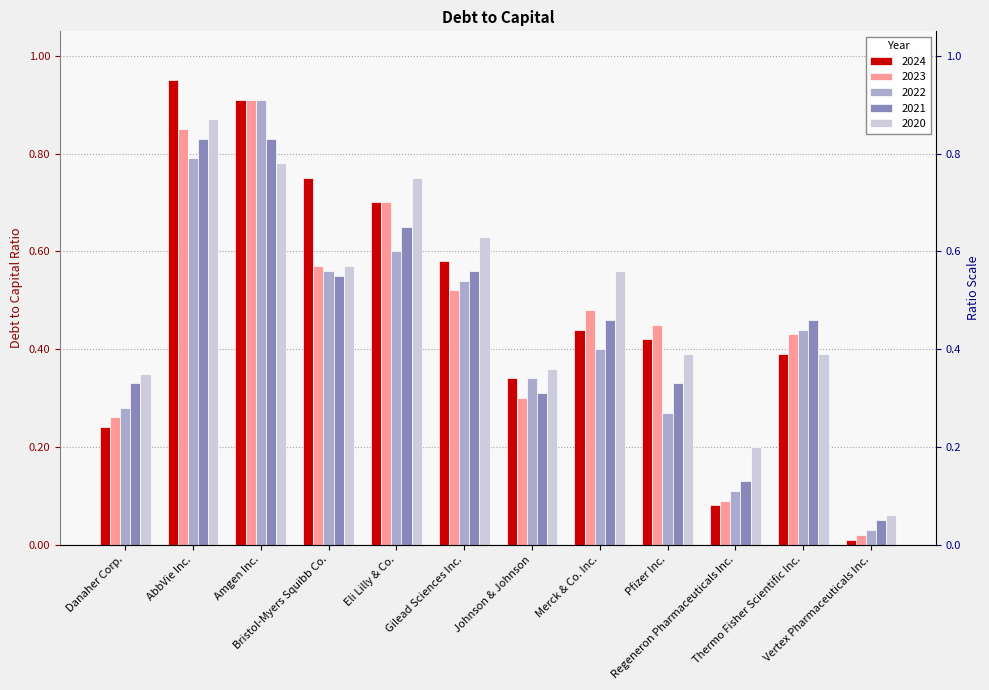

Rank the series at Amgen Inc. from lowest to highest value.

2020, 2021, 2024, 2023, 2022